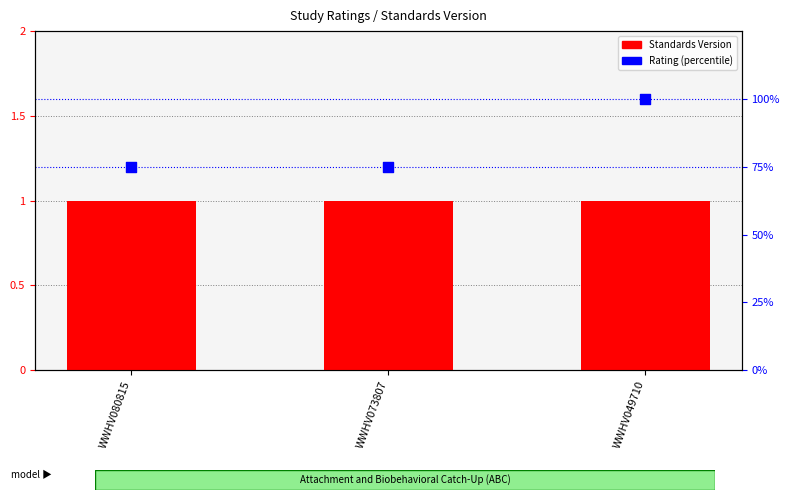

At how many categories does at least one series exceed 58?

3